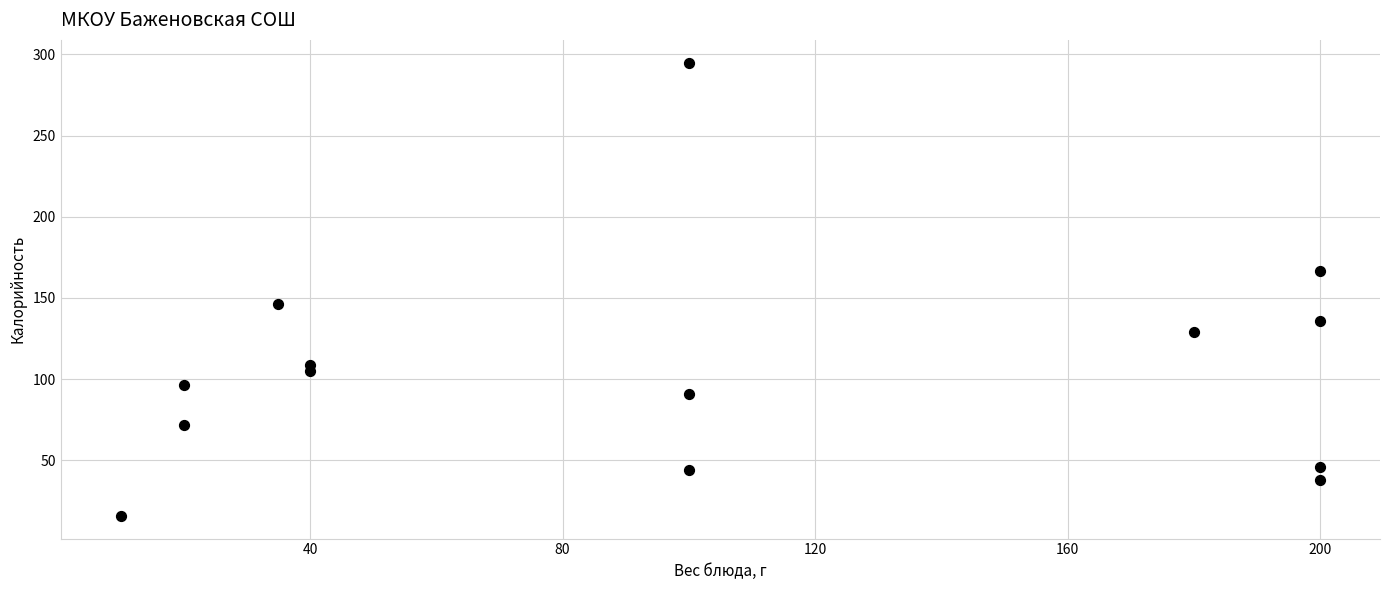

What is the range of X values (max minus min)?

190.0